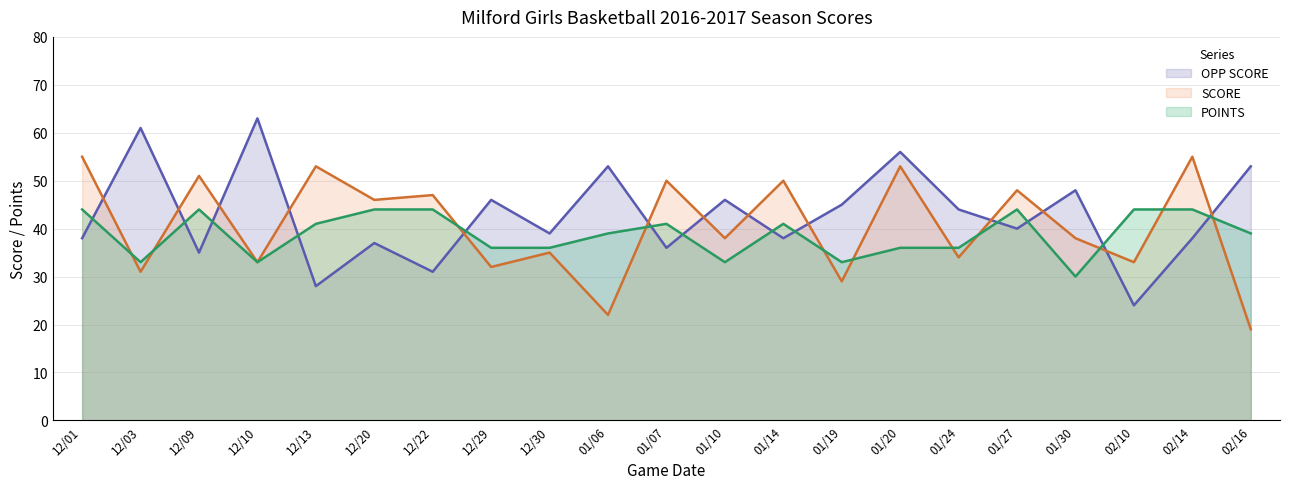

At which label is OPP SCORE closest to 43?

01/24